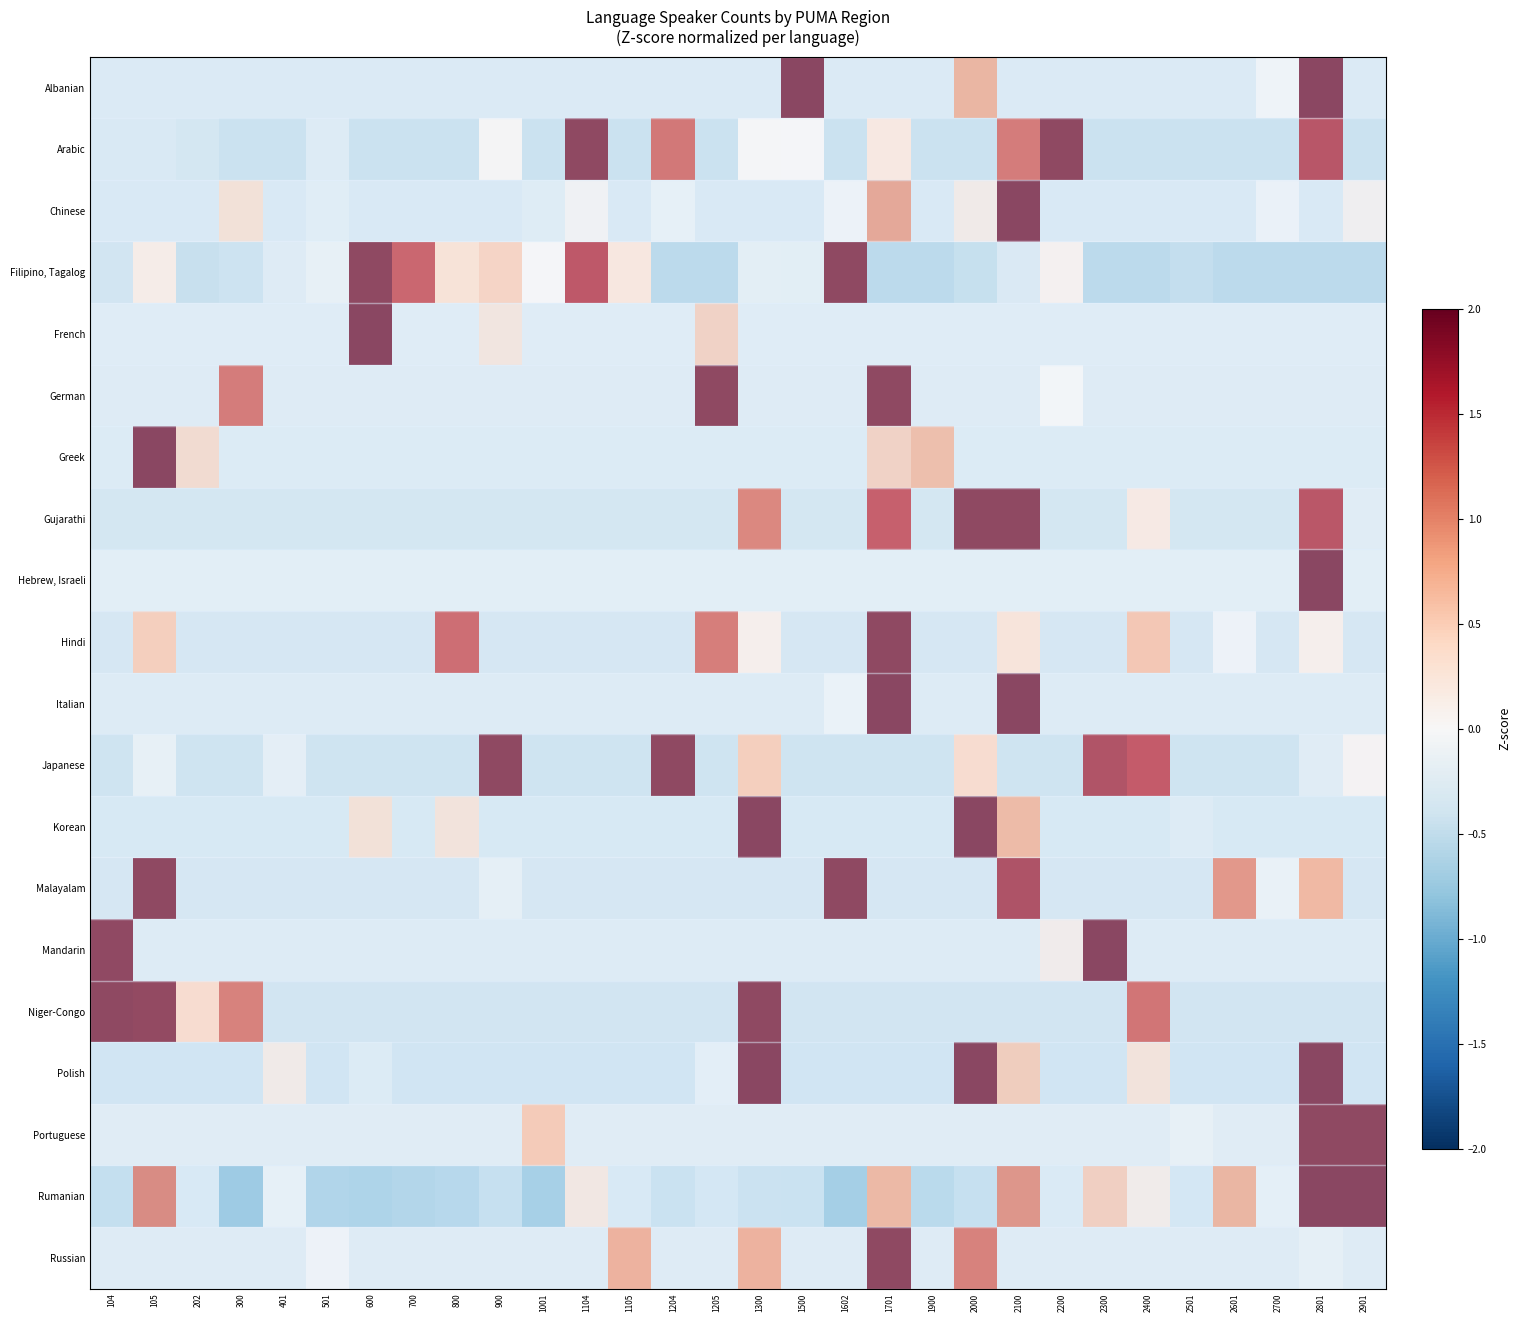

Between 1205 and 2501, which is larger?

1205